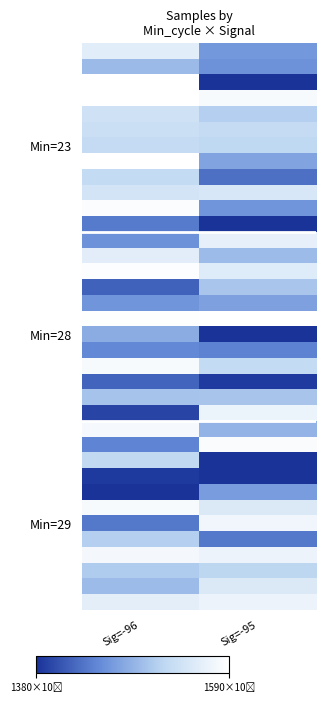

At which category is the sum across all series the highest?

Sig=-96